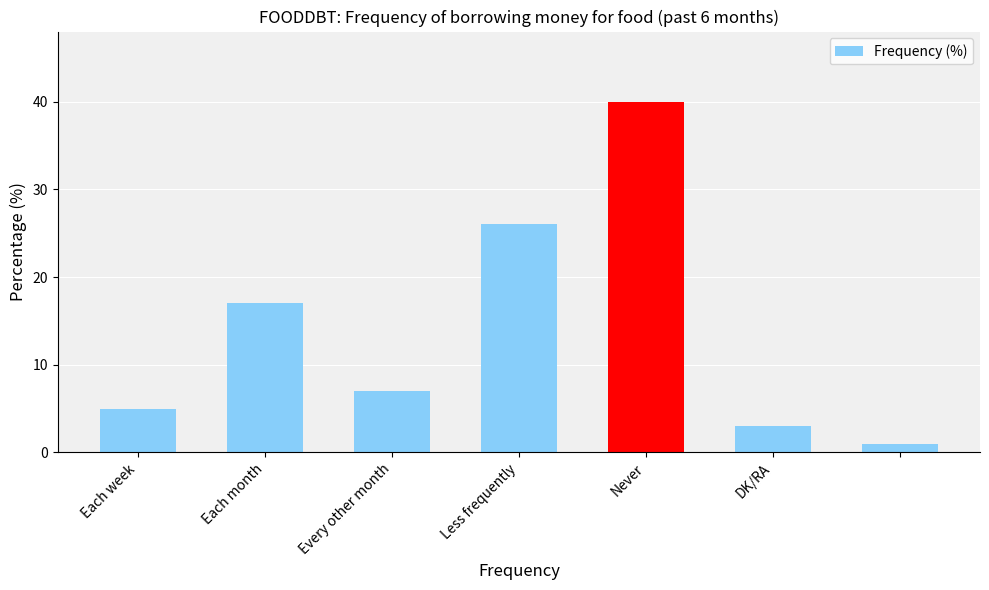

What is the difference between the maximum and second lowest values?

37